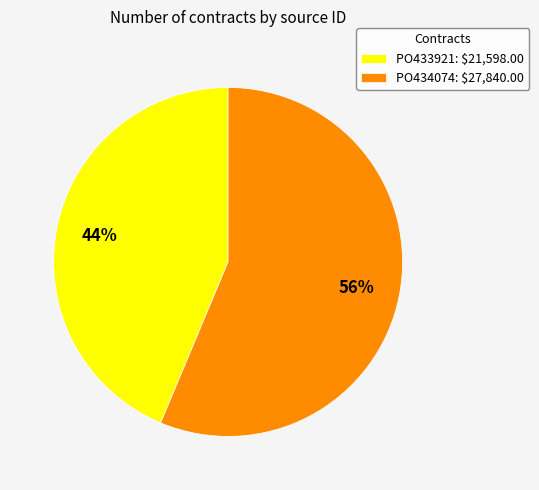

Does any single category account for the majority?

Yes